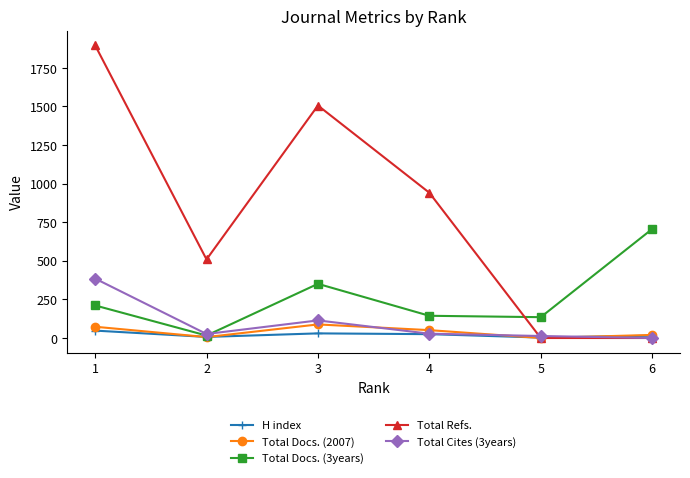

What is the highest value of the H index series?

48